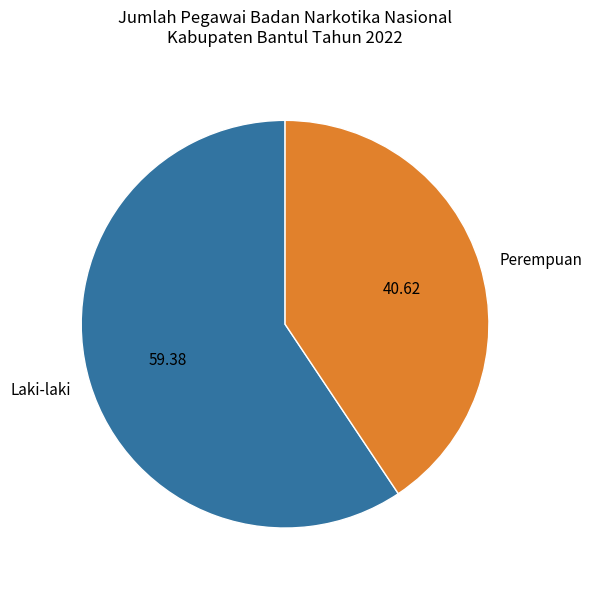

Approximately how many times larger is the value at Perempuan compared to Laki-laki?

0.7